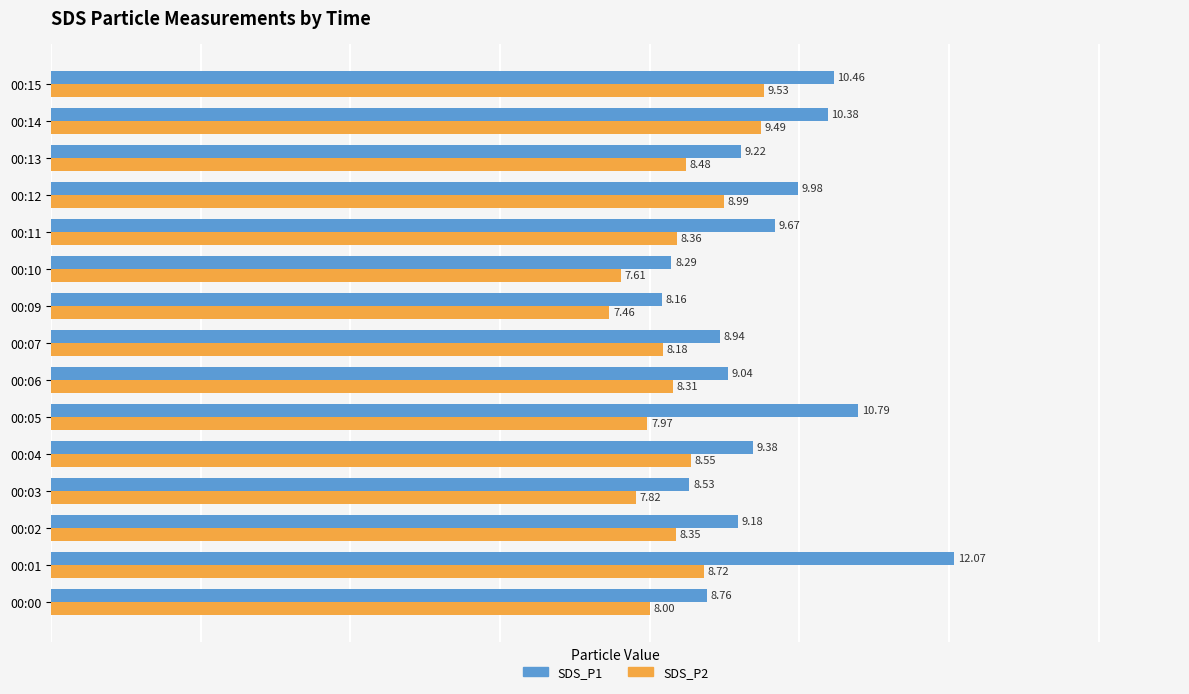

List the labels in order of SDS_P2 value, smallest first.

00:09, 00:10, 00:03, 00:05, 00:00, 00:07, 00:06, 00:02, 00:11, 00:13, 00:04, 00:01, 00:12, 00:14, 00:15